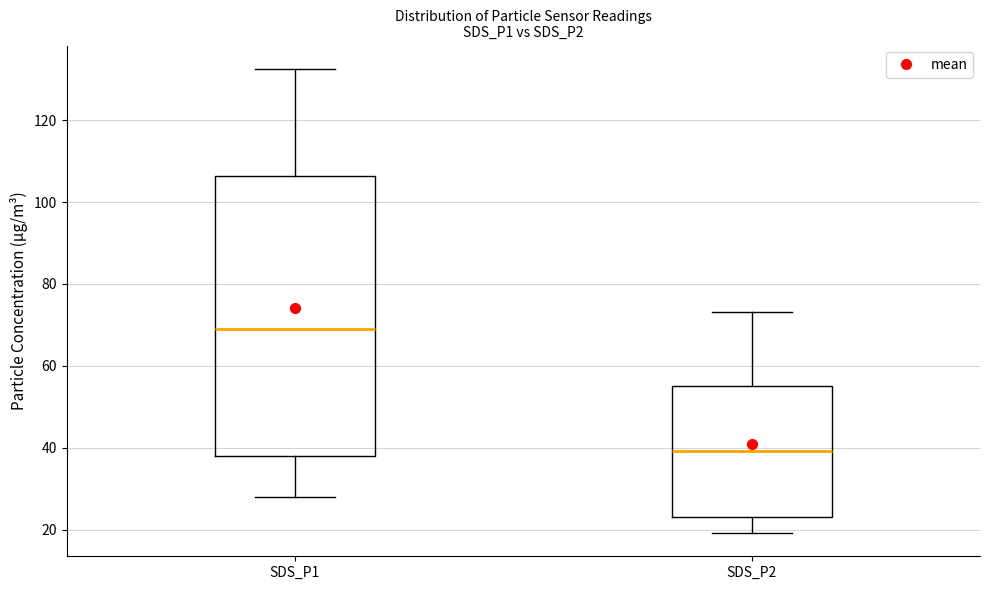

Reading left to right, transcribe this box plot: for each box, give where its median line is, the range the box spans, and where its two whiskers end, as read against the y-axis. The values are not printed on the chart, so give them approximately, as read against the axis.

SDS_P1: median 68, box 38 to 106, whiskers 28 to 132
SDS_P2: median 40, box 24 to 56, whiskers 20 to 74